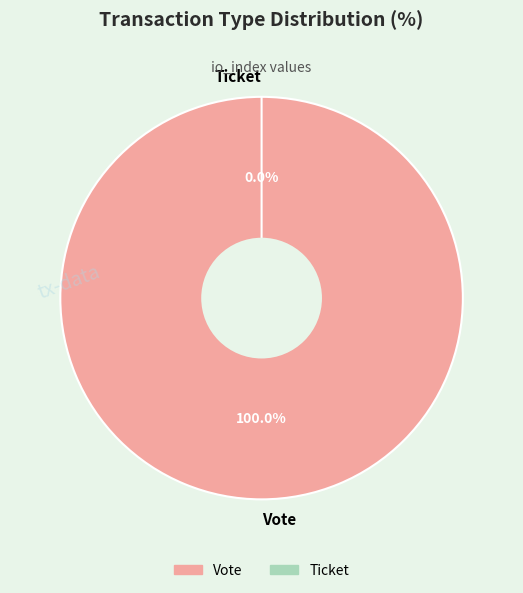

What percentage is NOT represented by Ticket?

100.0%